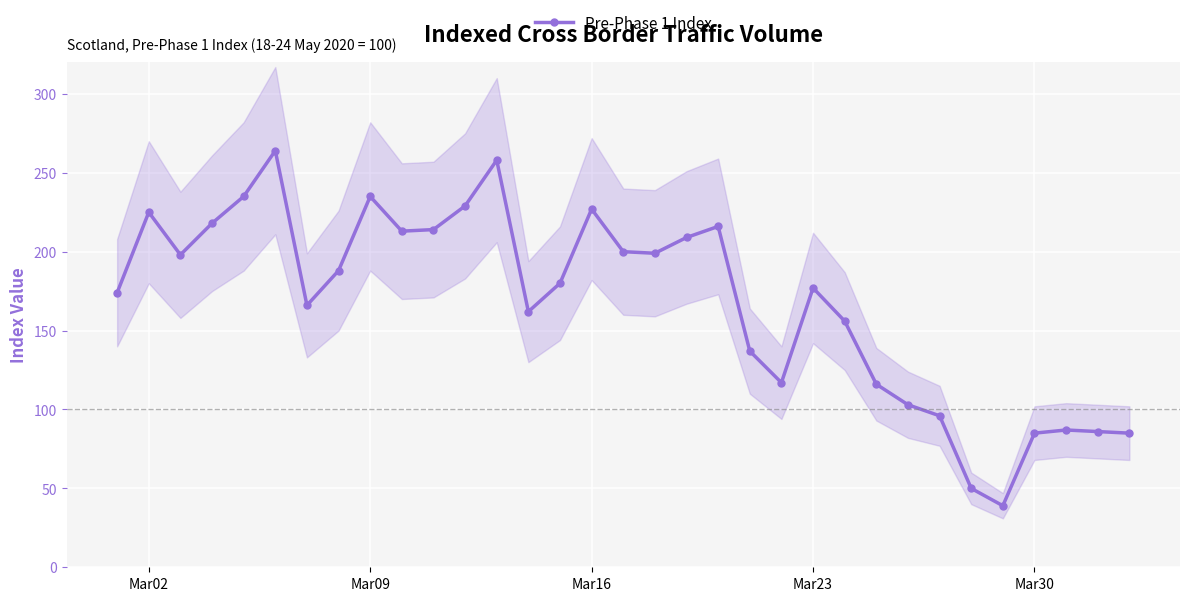

Is this an area chart (filled region under the line)?

No